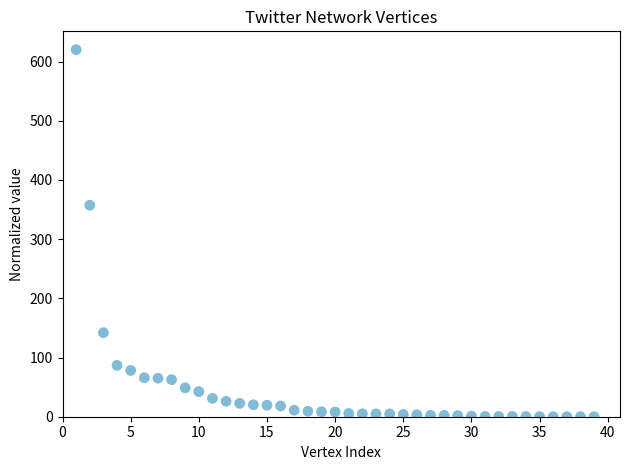

What is the range of Y values (max minus min)?

620.0